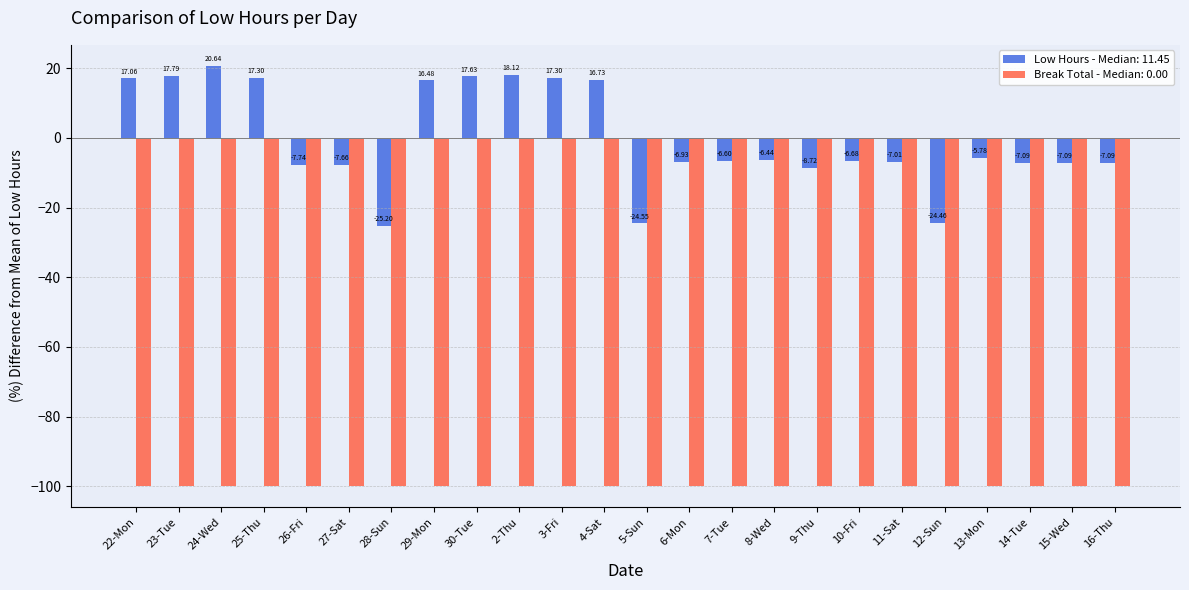

What is the spread (max minus min) of values at 6-Mon?

93.1